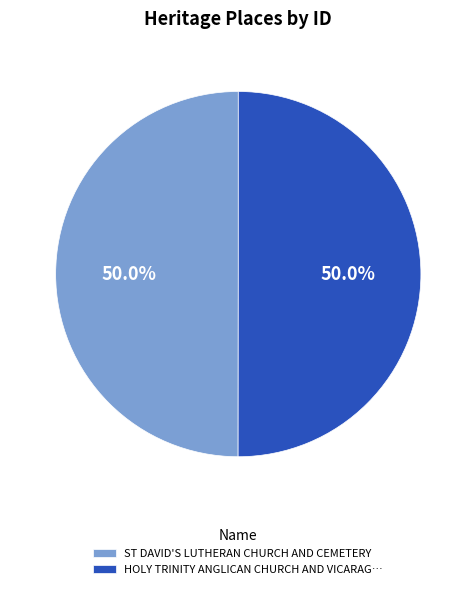

What is the ratio of the value at HOLY TRINITY ANGLICAN CHURCH AND VICARAG… to the value at ST DAVID'S LUTHERAN CHURCH AND CEMETERY?

1.0